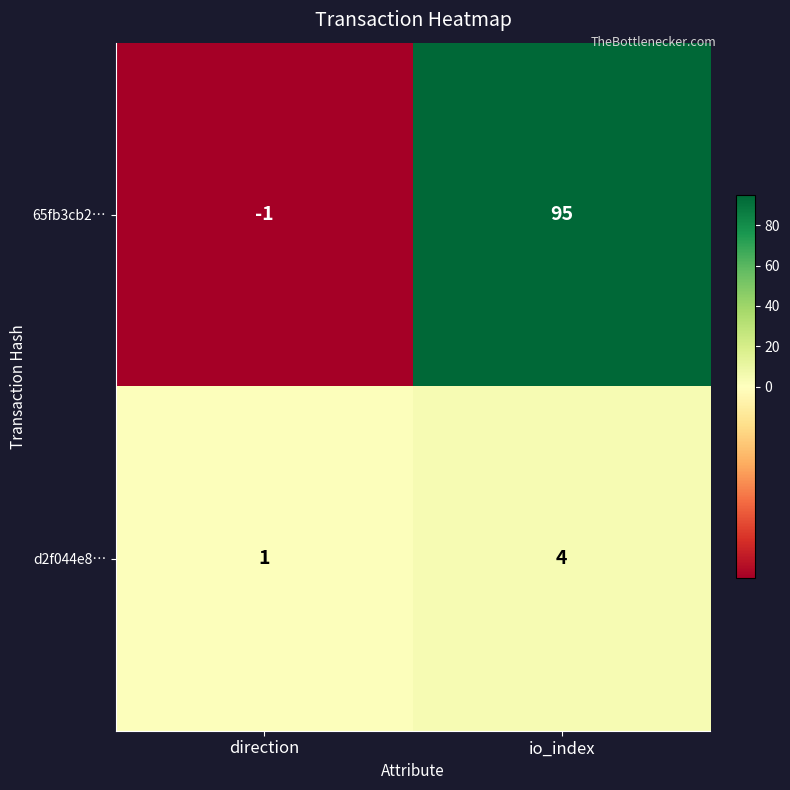

What is the difference between the d2f044e8… values at direction and io_index?

3